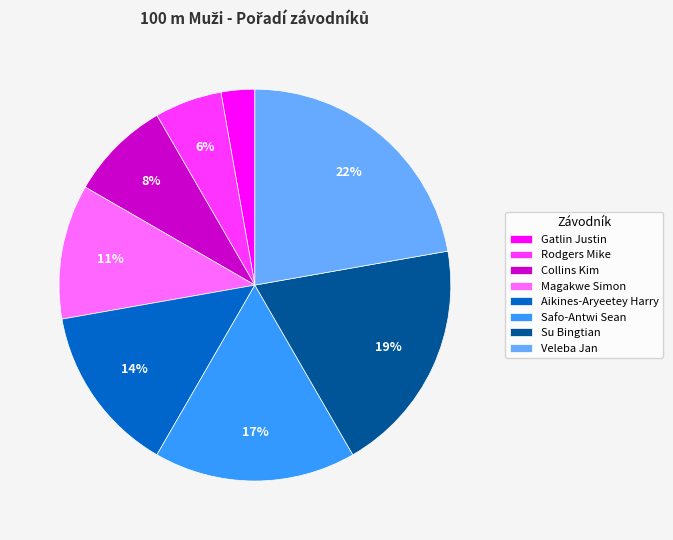

Which category has the smallest portion of the pie?

Gatlin Justin